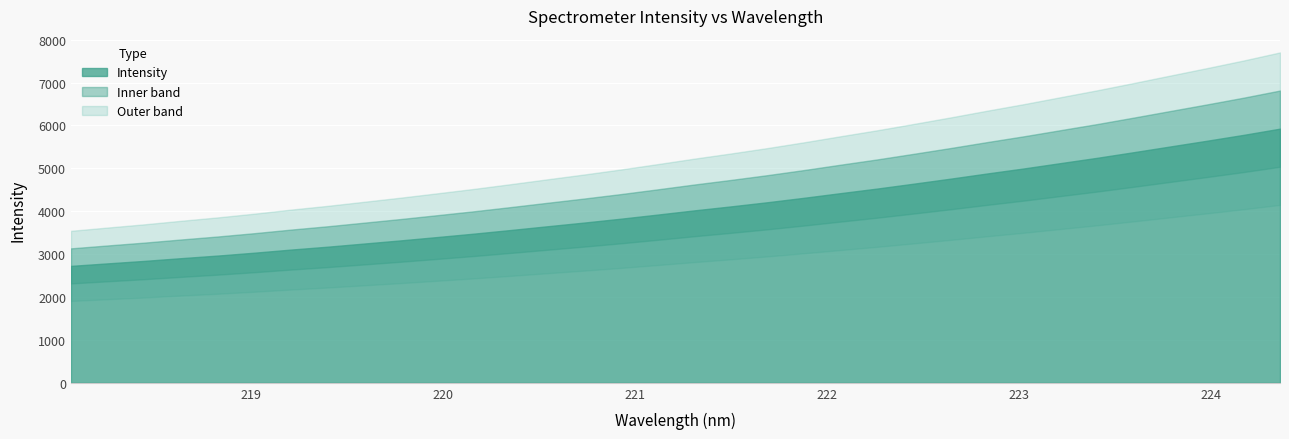

What is the average value of the x series?

221.2